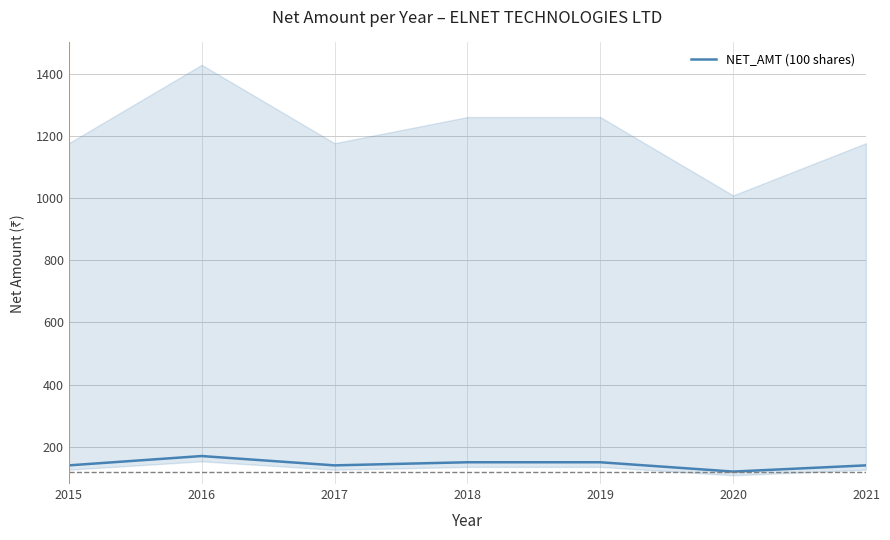

Which has a higher value, 2021 or 2016?

2016